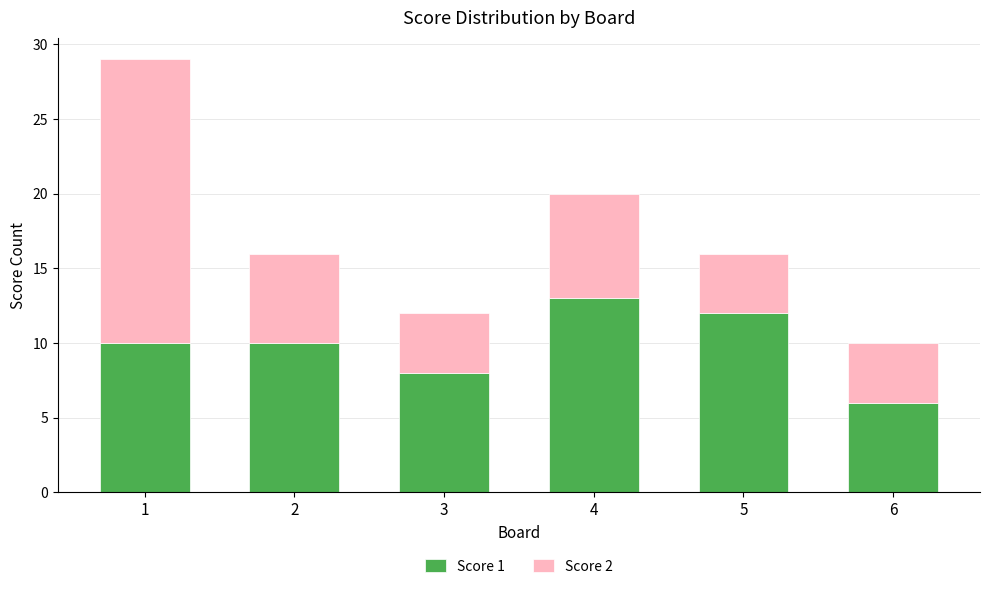

At which category is the sum across all series the highest?

1